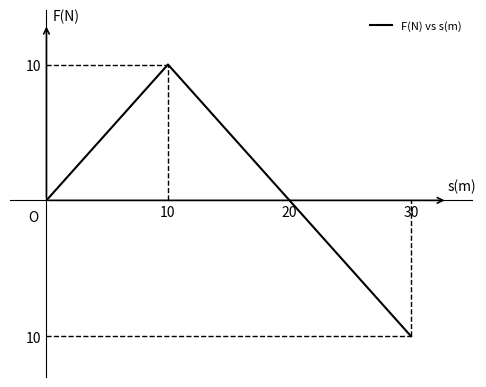

True or false: there are more than 0 points higher than both neighbors.

True